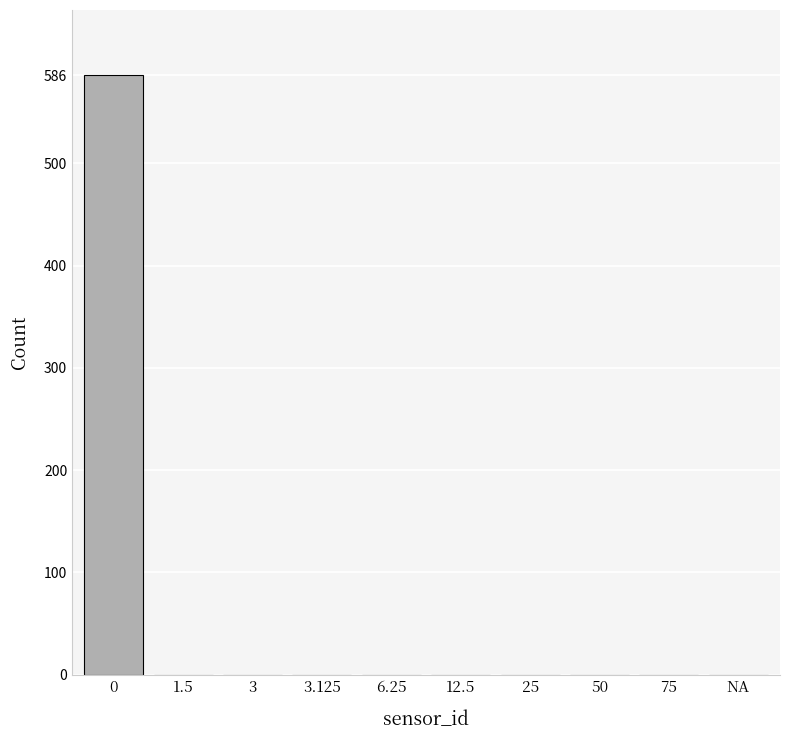

Reading left to right, extract all data points from this chart.

0=586	1.5=0	3=0	3.125=0	6.25=0	12.5=0	25=0	50=0	75=0	NA=0